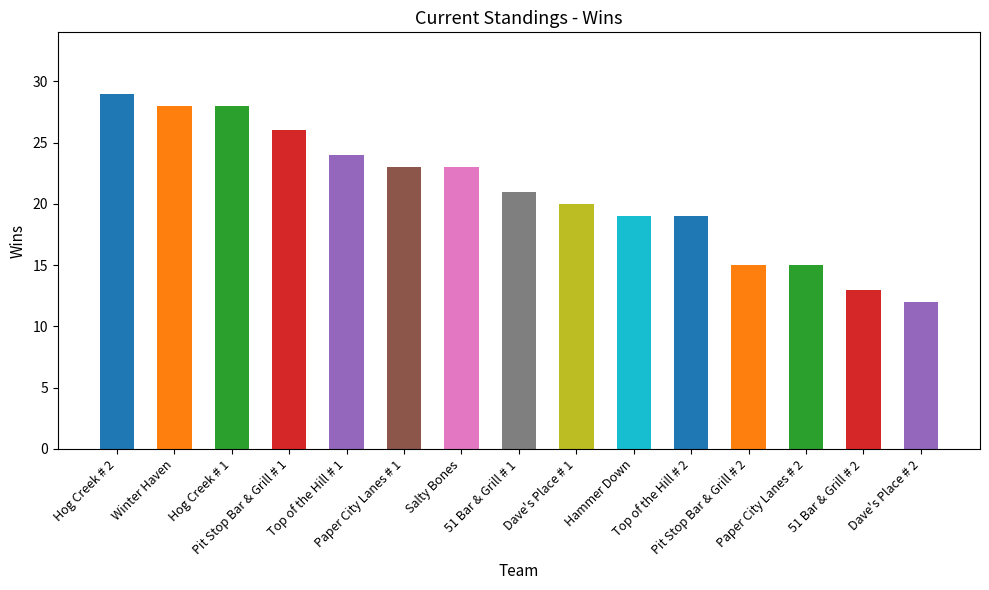

Are the bars horizontal?

No